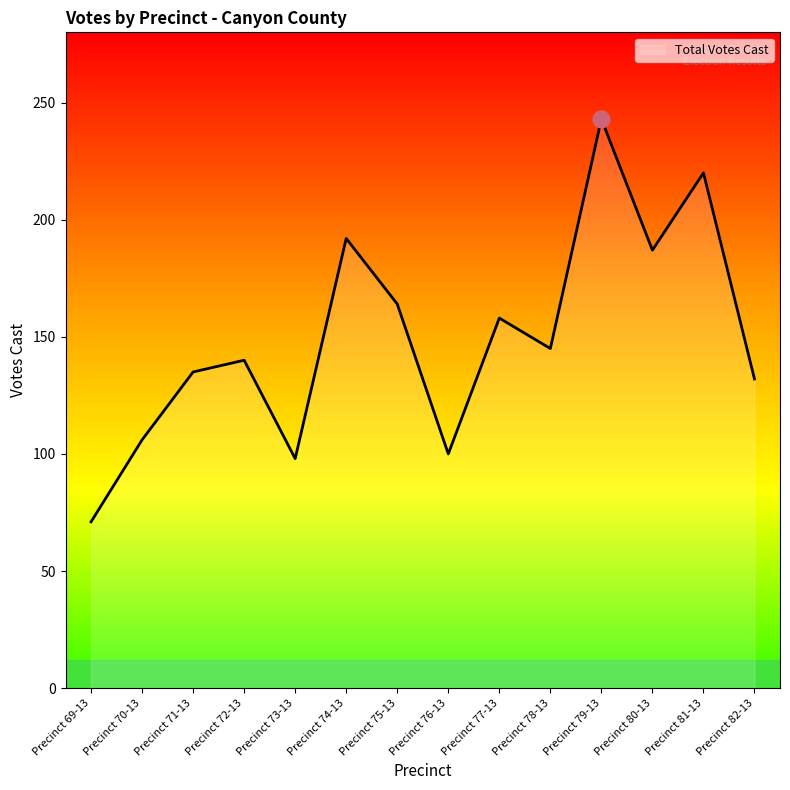

The value at Precinct 69-13 is 97. True or false?

False